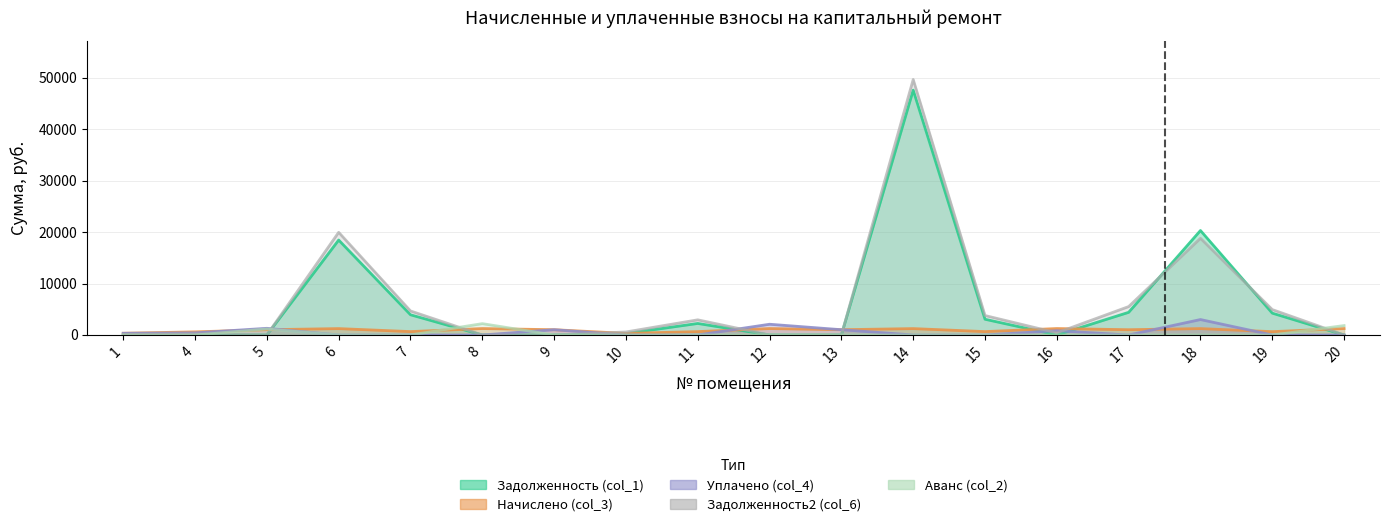

Rank the categories by Аванс (col_2) value from lowest to highest.

1, 4, 6, 7, 9, 10, 11, 12, 13, 14, 15, 16, 17, 18, 19, 5, 20, 8